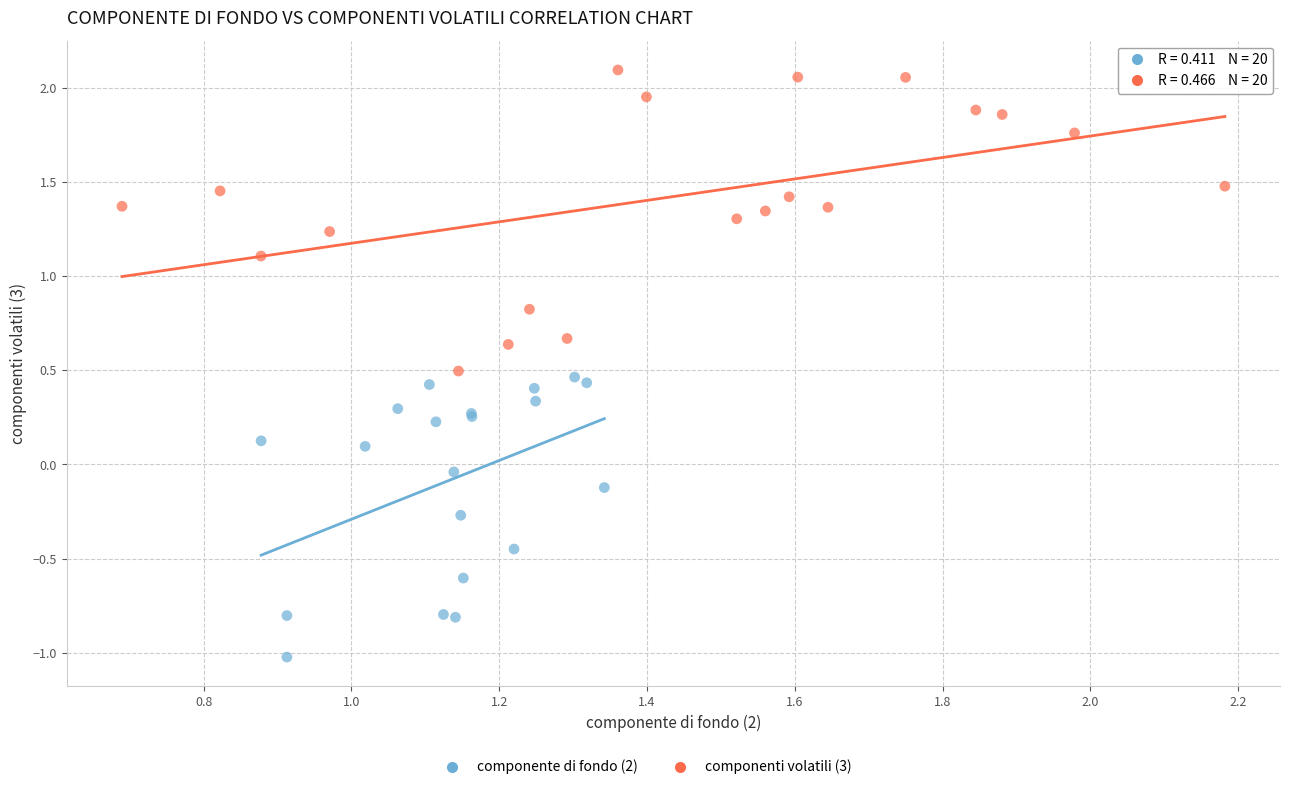

Which series reaches the maximum Y coordinate?

componenti volatili (3)